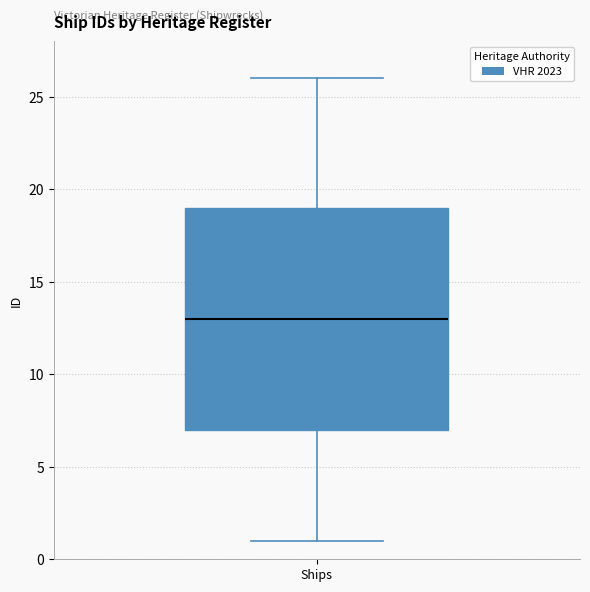

Transcribe this box plot: give where the median line is, the range the box spans, and where the two whiskers end, as read against the y-axis. The values are not printed on the chart, so give them approximately, as read against the axis.

median 13, box 7 to 19, whiskers 1 to 26